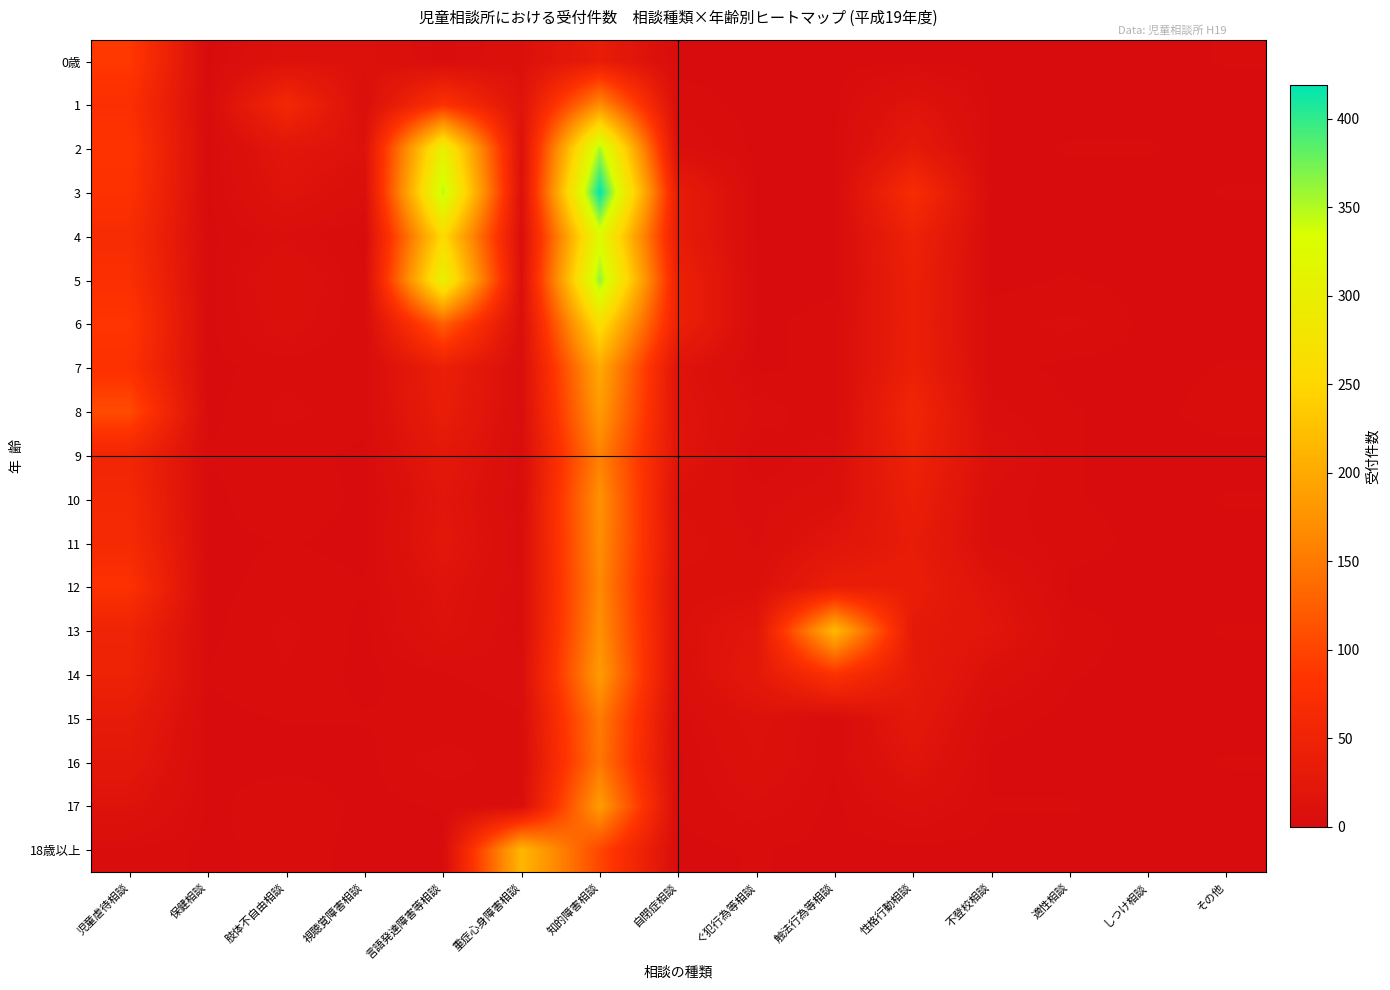

Between 不登校相談 and 児童虐待相談, which is larger?

児童虐待相談